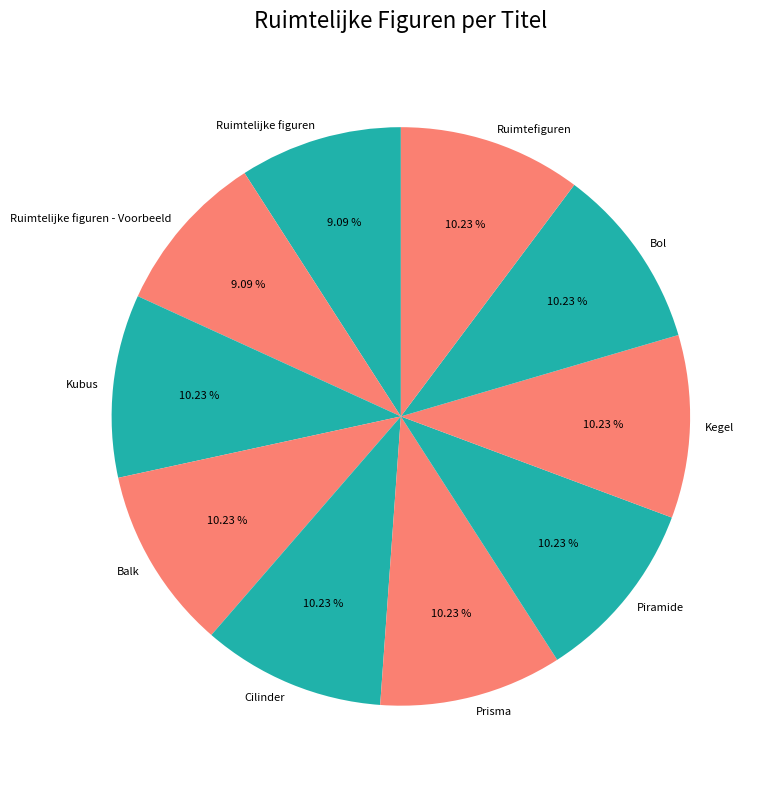

How many slices are in this pie chart?

10